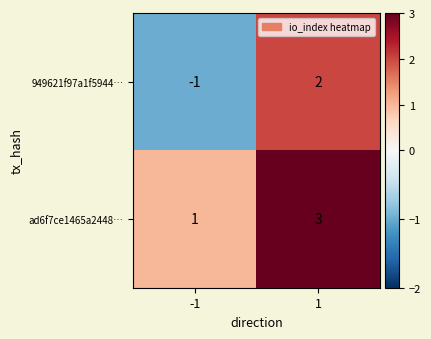

Rank the series by their maximum value, from highest to lowest.

ad6f7ce1465a2448…, 949621f97a1f5944…